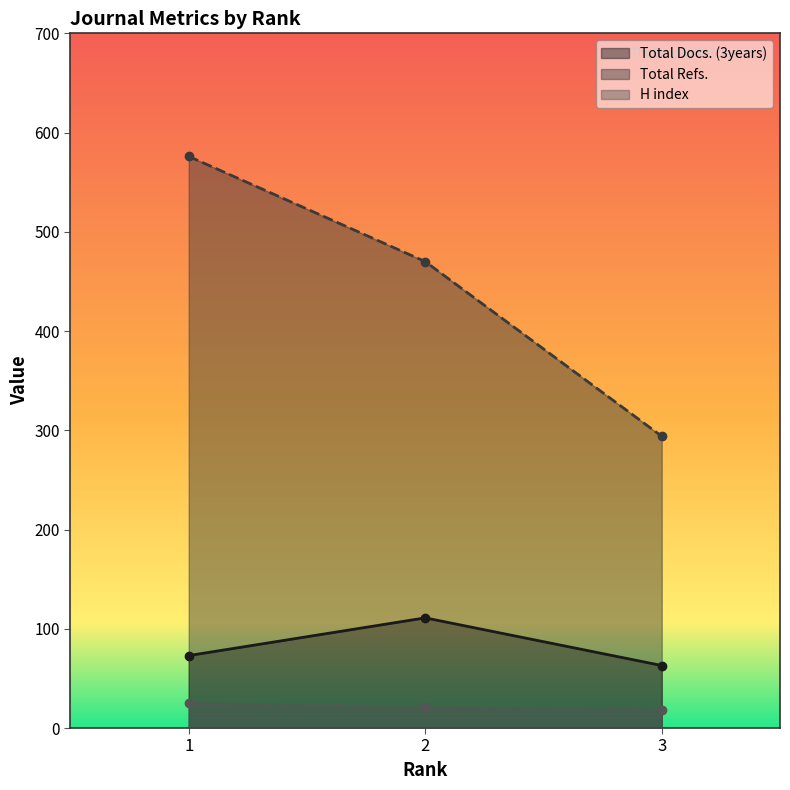

The value of Total Refs. at 3 is 294. True or false?

True